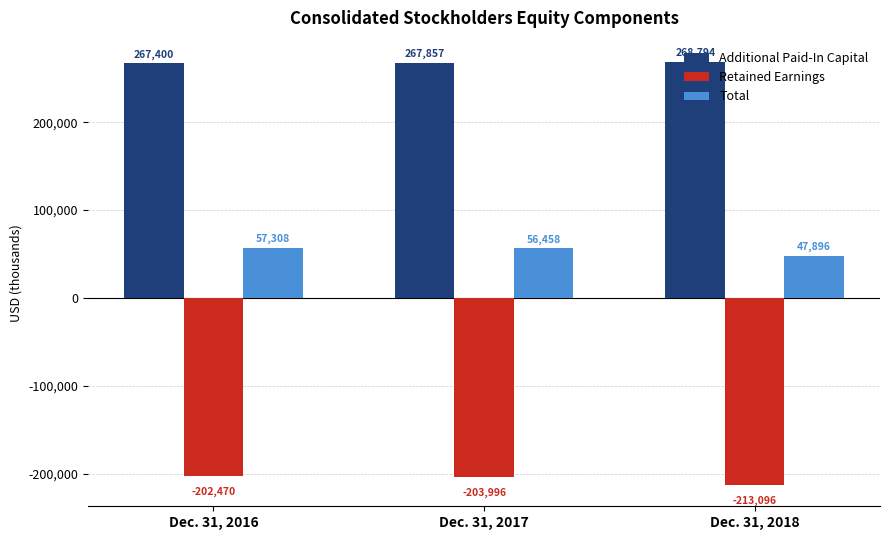

Reading right to left, extract all data points from this chart.

Additional Paid-In Capital: 268794	267857	267400
Retained Earnings: -213096	-203996	-202470
Total: 47896	56458	57308